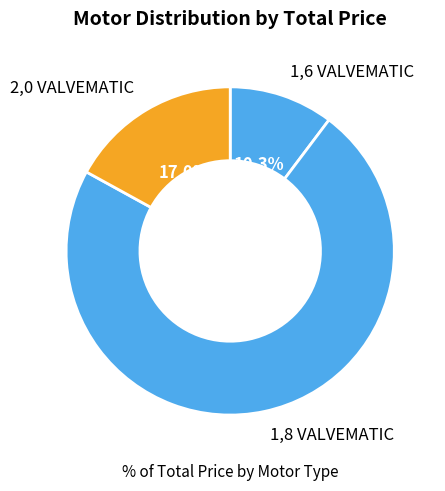

How many segments does this pie chart have?

3